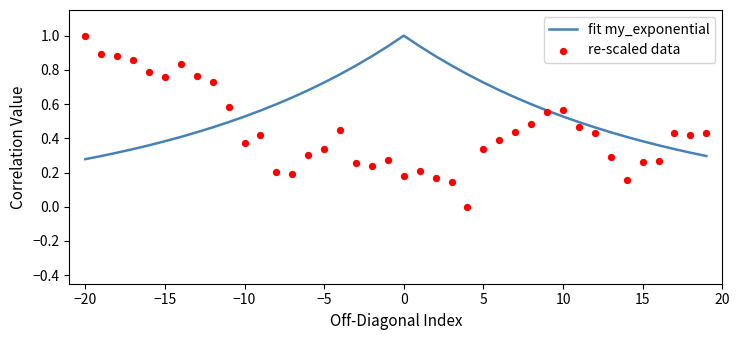

What is the highest value of the fit my_exponential series?

1.0